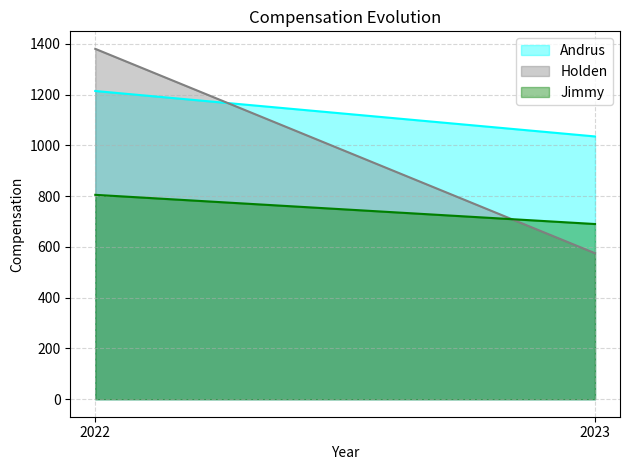

How many lines are shown in the chart?

3